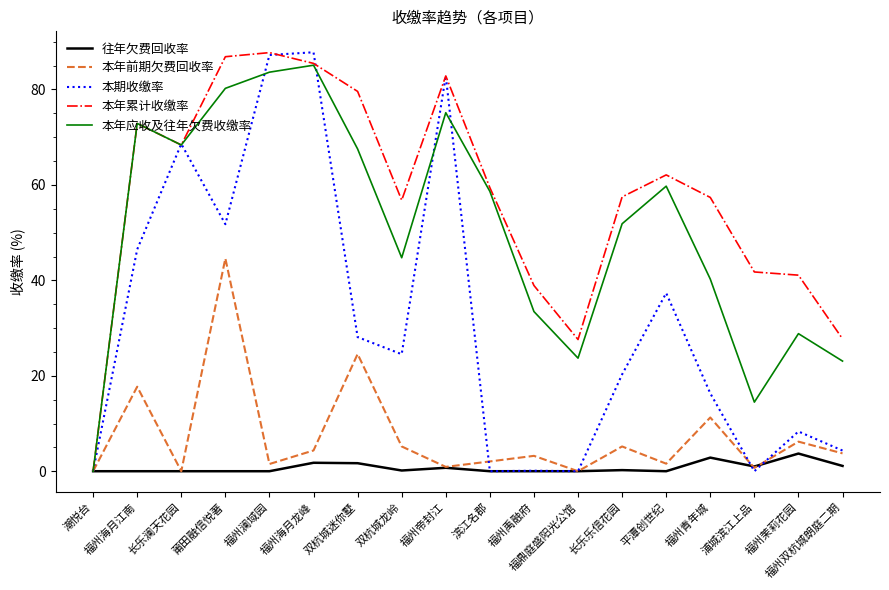

What position from the left is 双杭城迷你墅?

7